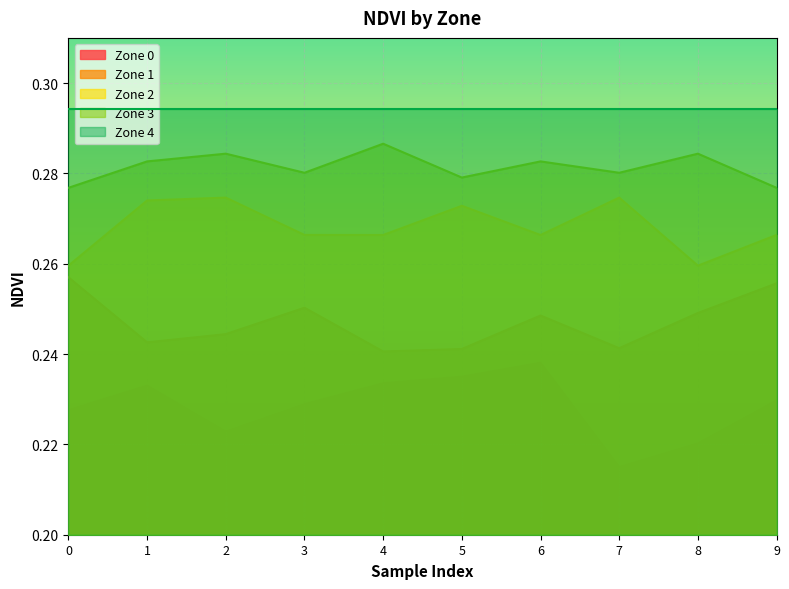

Rank the series by their maximum value, from lowest to highest.

Zone 0, Zone 1, Zone 2, Zone 3, Zone 4